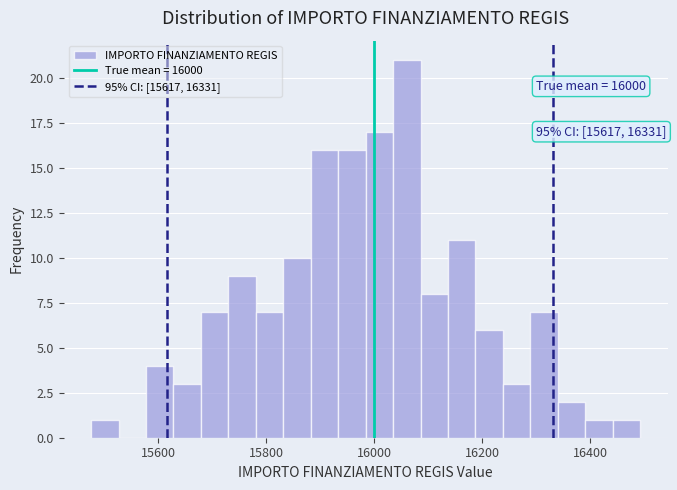

Read against the x-axis, roughly where is the centre of the tallest bar?

16060